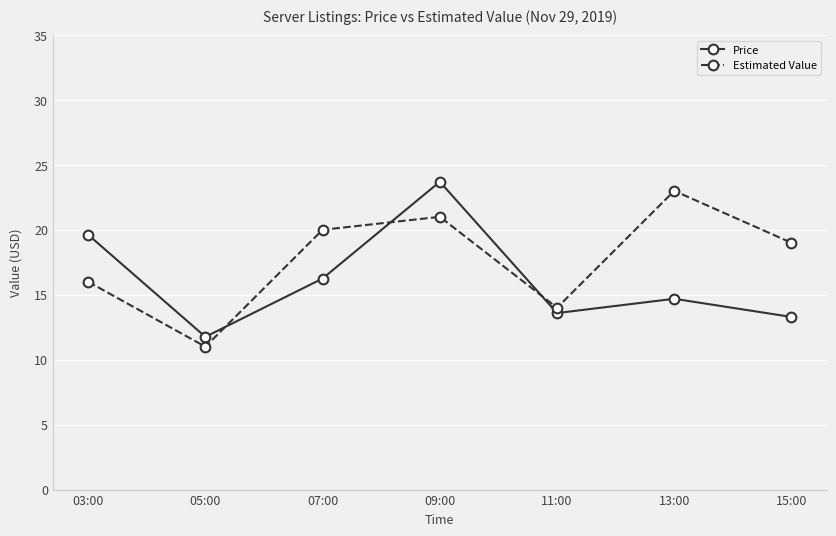

The value of Estimated Value at 03:00 is 16.0. True or false?

True